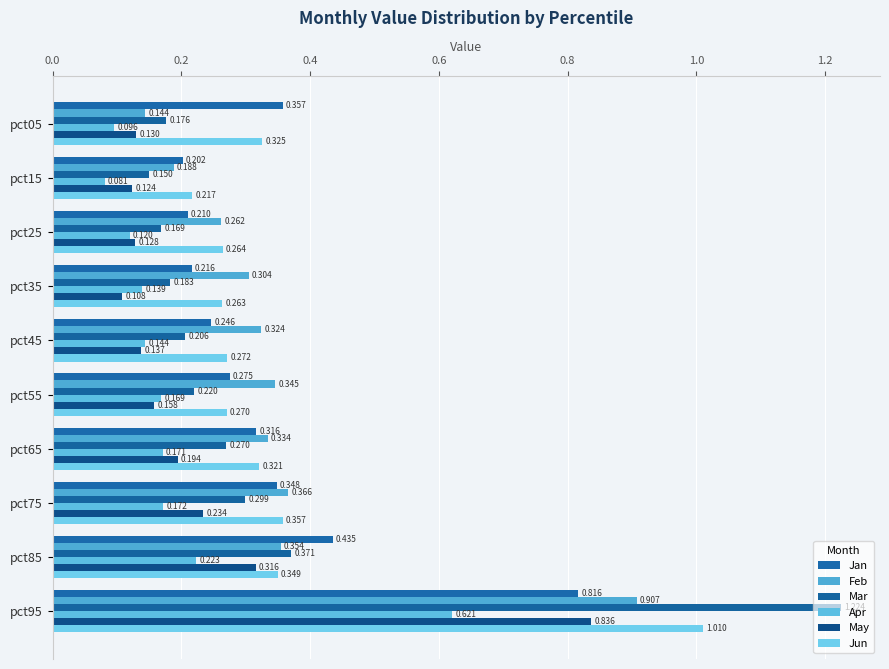

Which series has the widest spread of values?

Mar